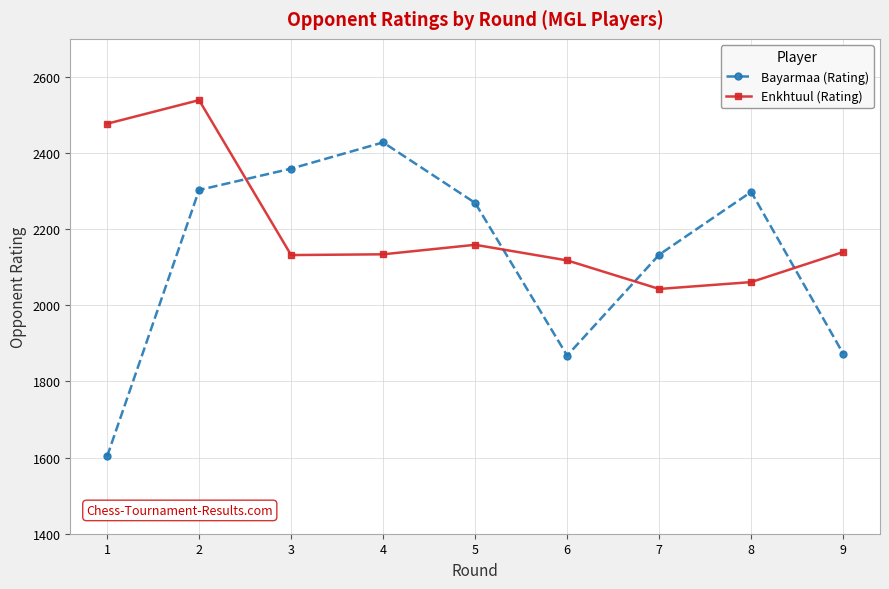

List the series in order of their overall mean, highest first.

Enkhtuul (Rating), Bayarmaa (Rating)